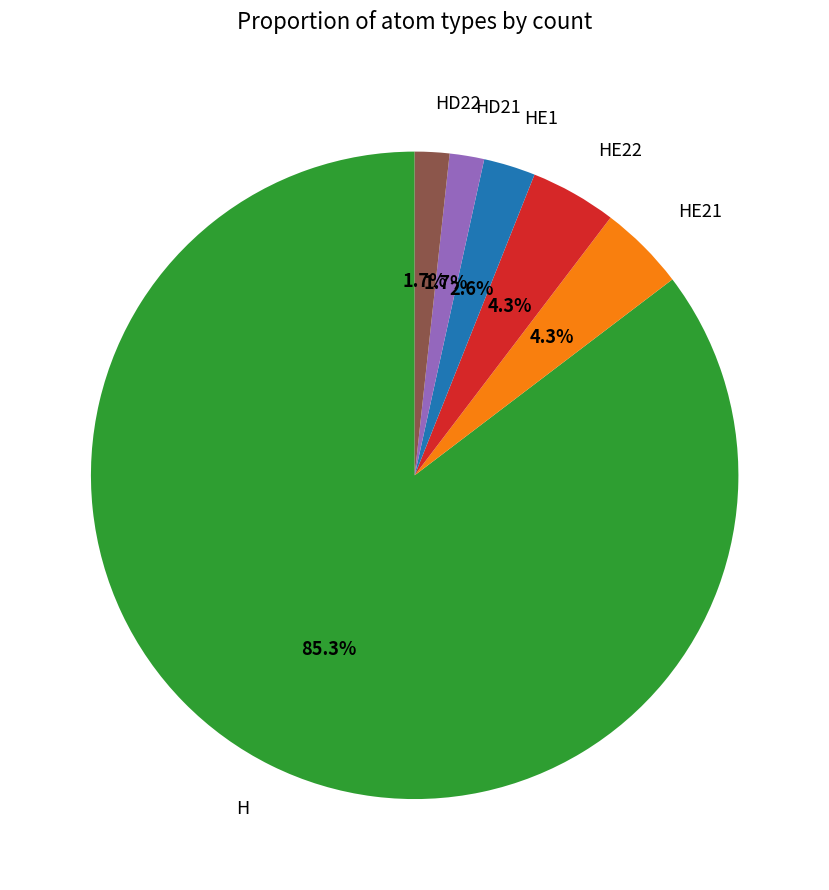

Which slice represents more than half of the pie?

H